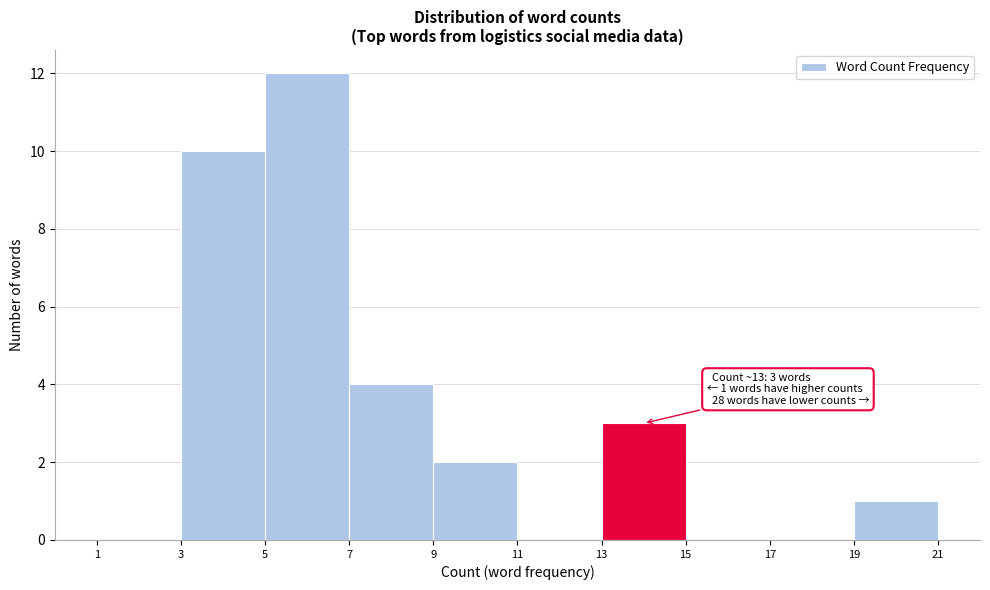

Which range on the x-axis has the tallest bar?

5 to 7